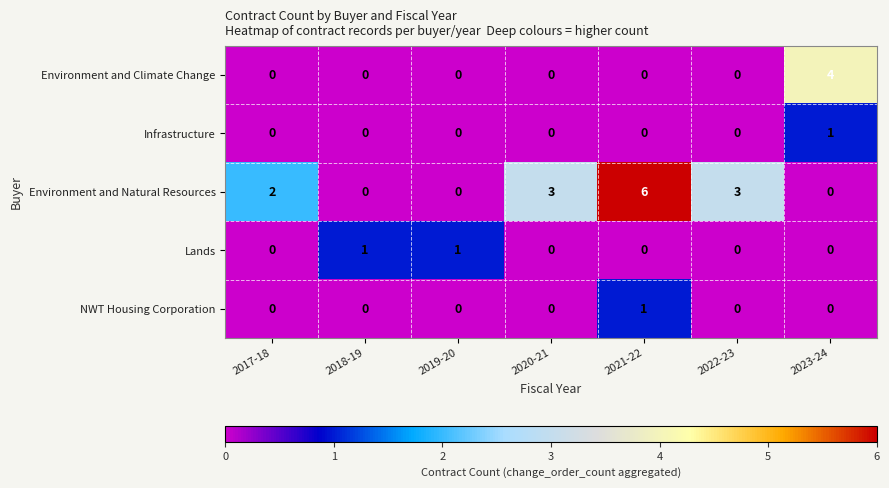

What is the difference between the maximum and second lowest values in the Environment and Natural Resources series?

6